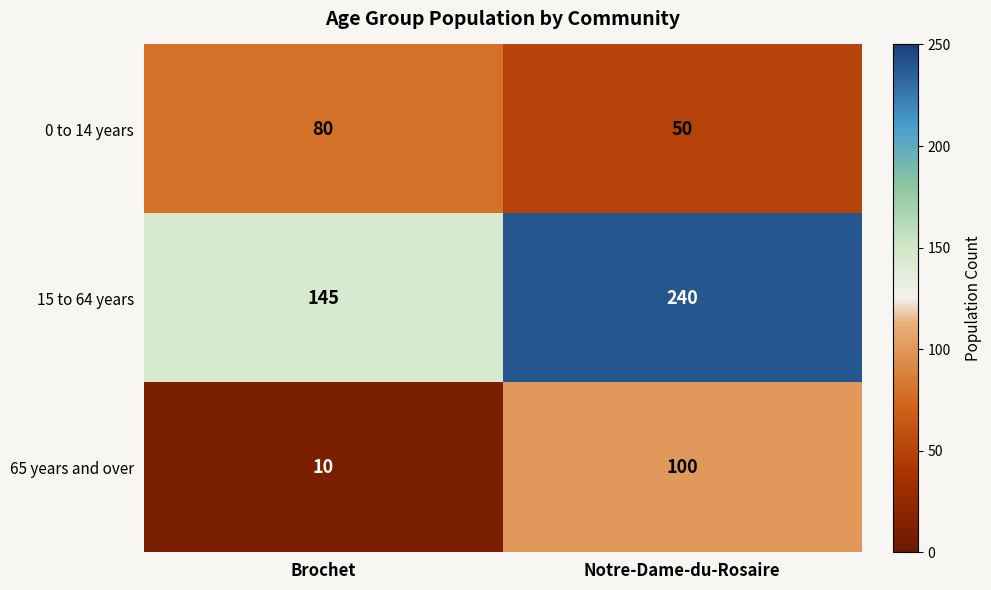

What is the total value across all series at Brochet?

235